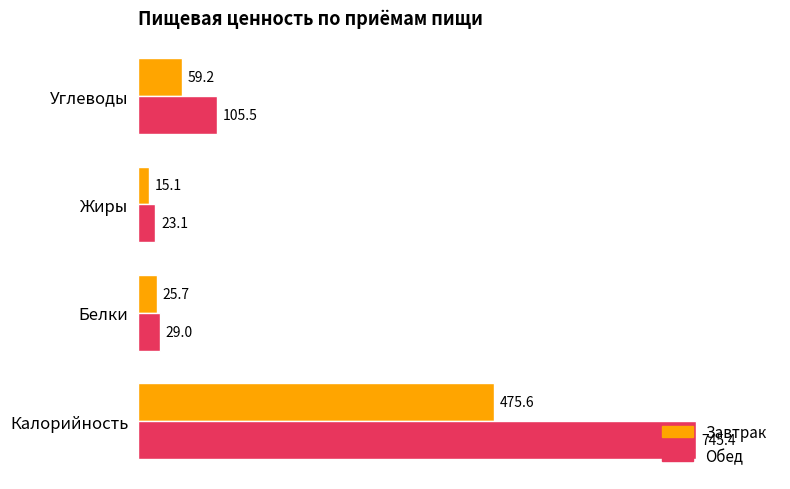

What is the approximate value of Обед at Углеводы?

105.5